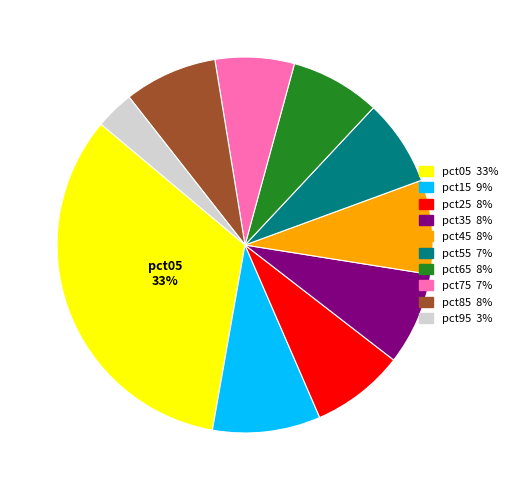

Is there any slice that represents more than half of the pie?

No